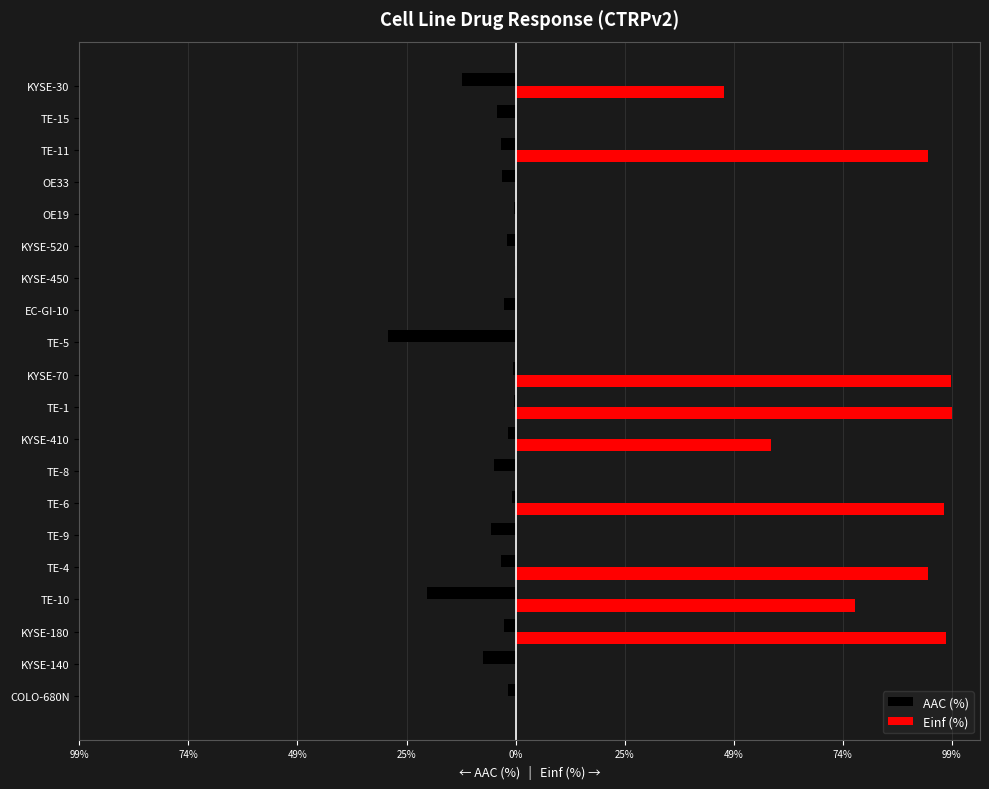

What is the label of the 12th bar from the right?

KYSE-410